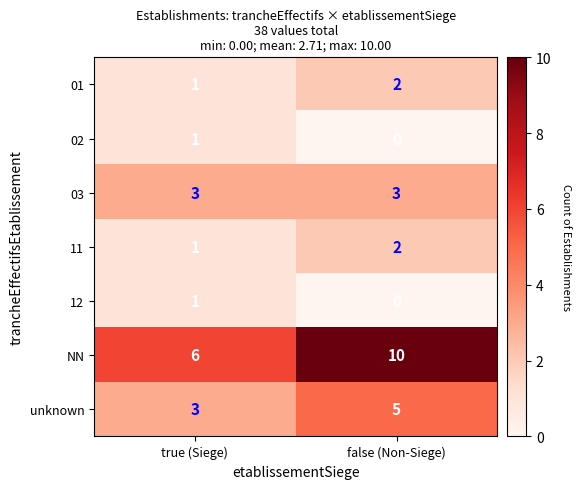

Reading left to right, transcribe all the data shown in this chart.

01: 1	2
02: 1	0
03: 3	3
11: 1	2
12: 1	0
NN: 6	10
unknown: 3	5